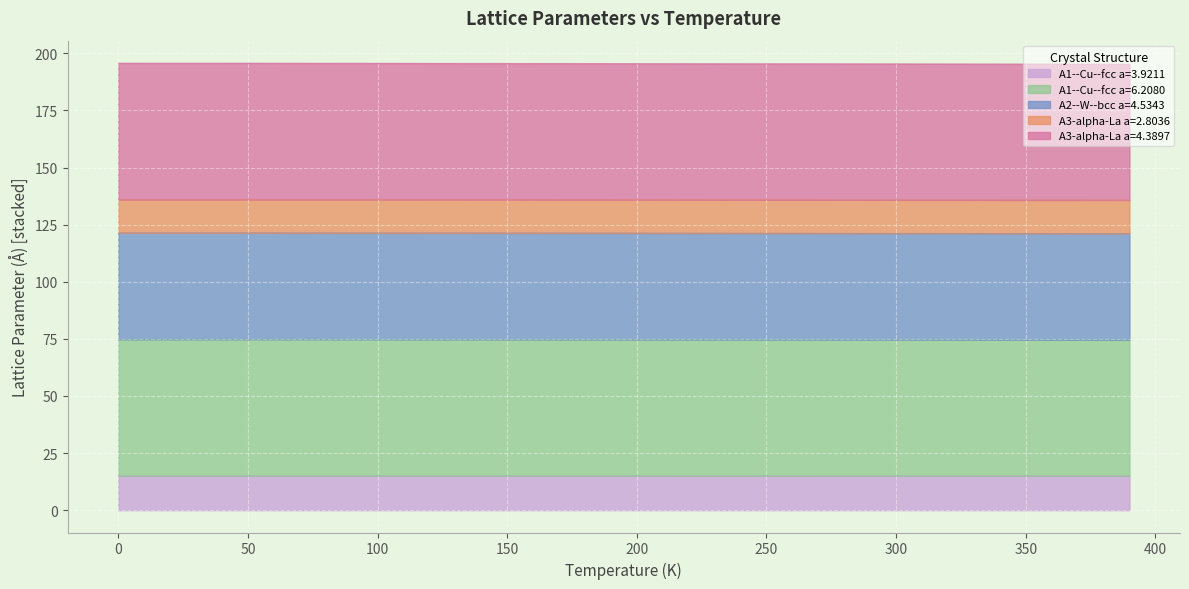

Which series has the widest spread of values?

A3-alpha-La a=4.3897